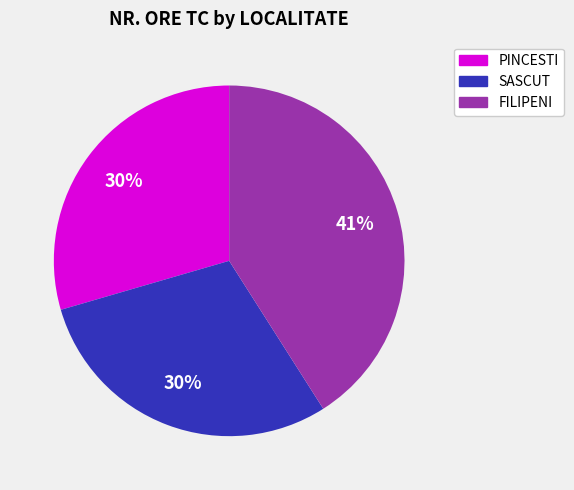

To the nearest percent, what percentage of the pie is FILIPENI?

41%